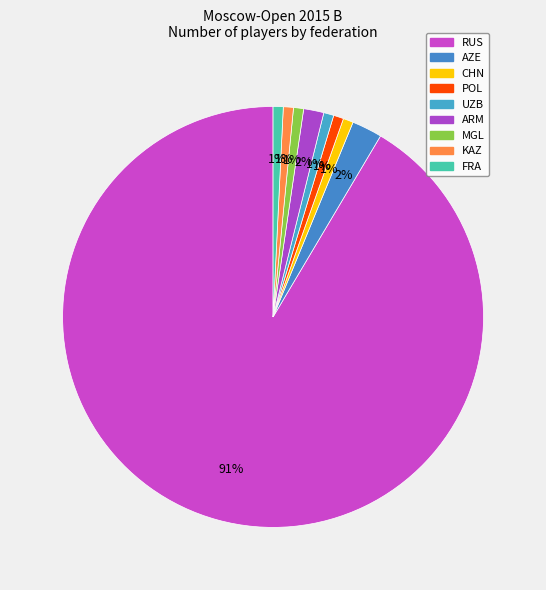

Which slice is the smallest?

CHN